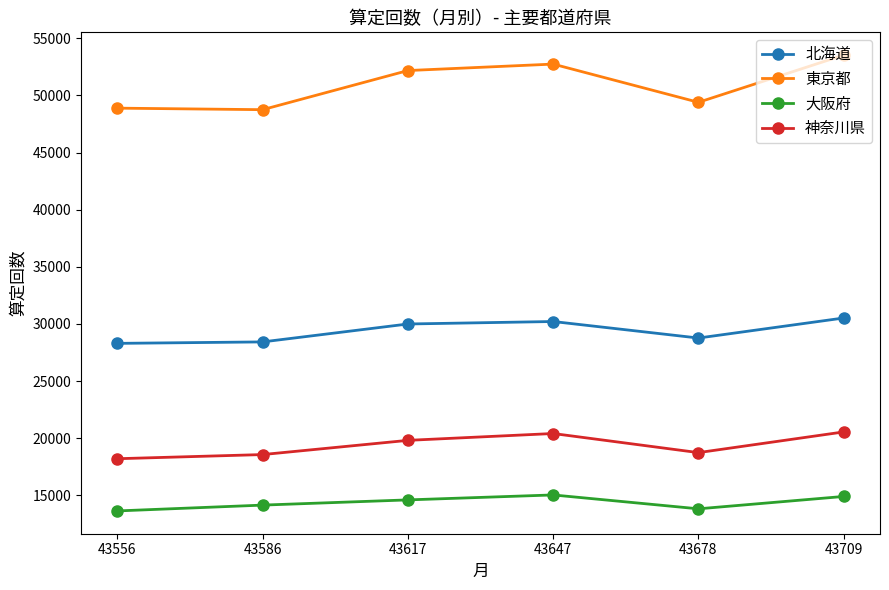

Is this an area chart (filled region under the line)?

No